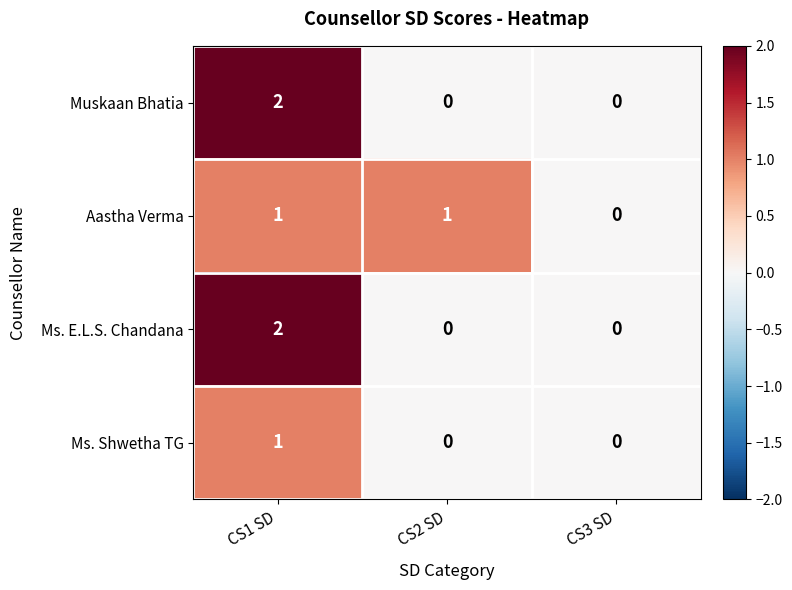

Count the Ms. Shwetha TG values in the range 0 to 1.

3